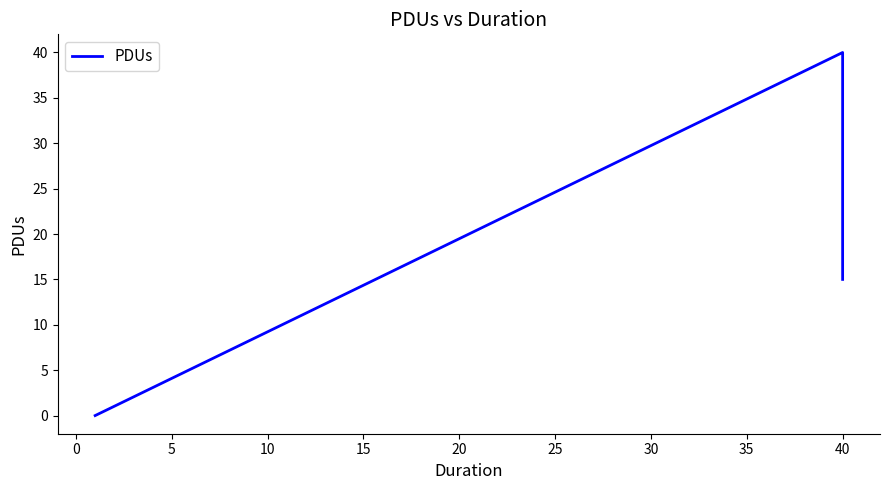

What is the difference between the second highest and minimum values?

15